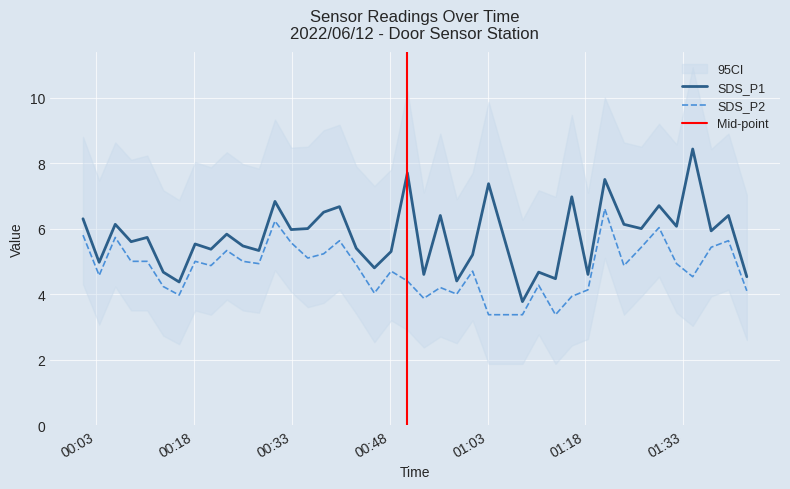

How many categories are shown in the chart?

40